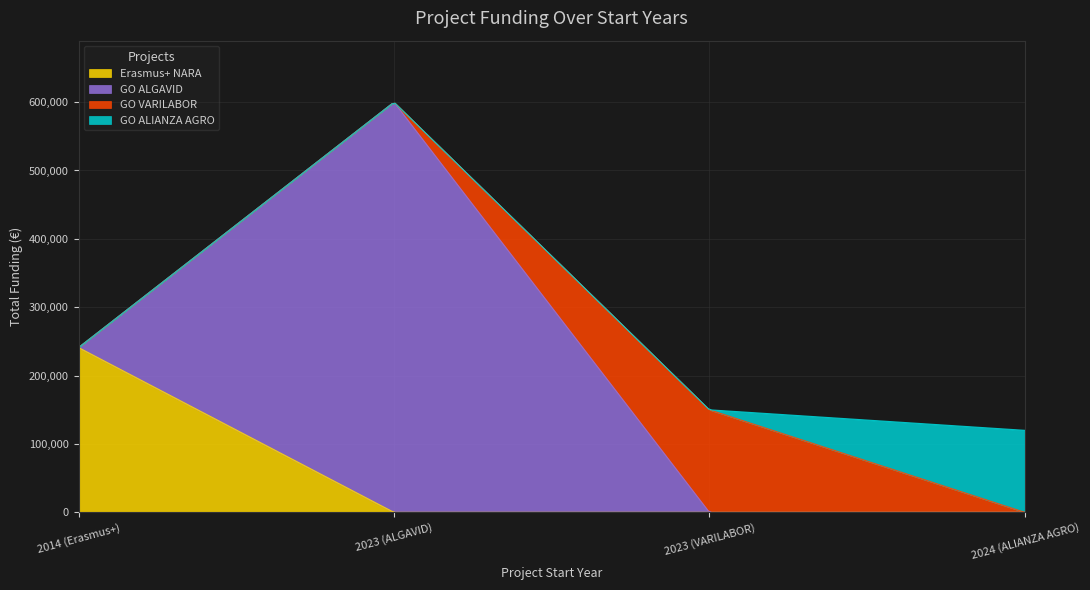

List the labels in order of value, largest first.

2023, 2014, 2023, 2024